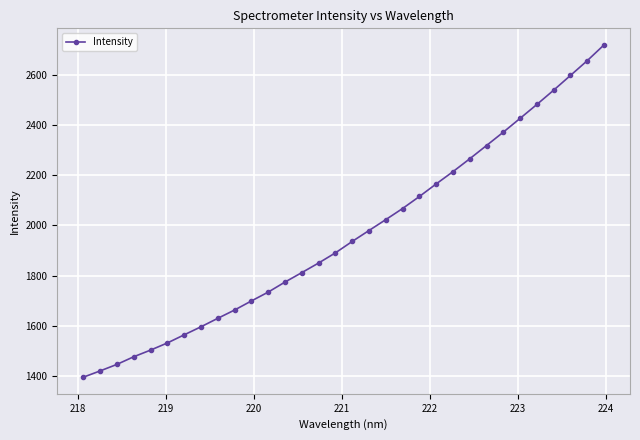

What is the sum of all values?

62861.5